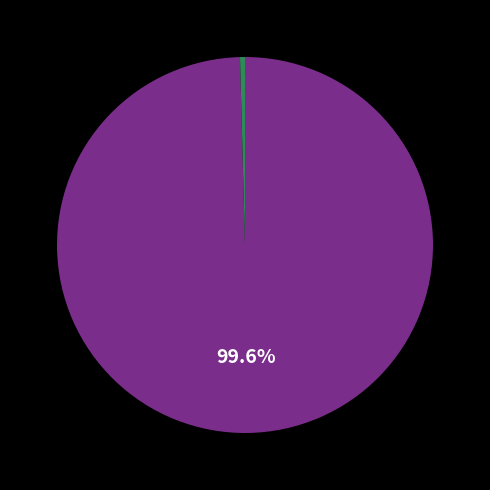

To the nearest percent, what is the difference between the largest and smallest slice percentages?

99%